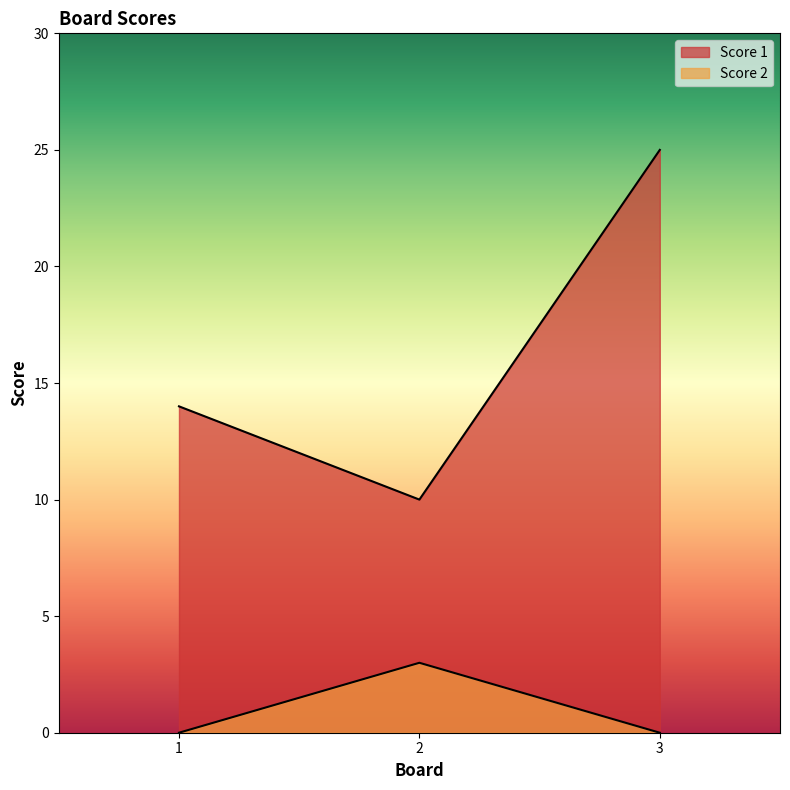

What are all the series names shown in the legend?

Score 1, Score 2